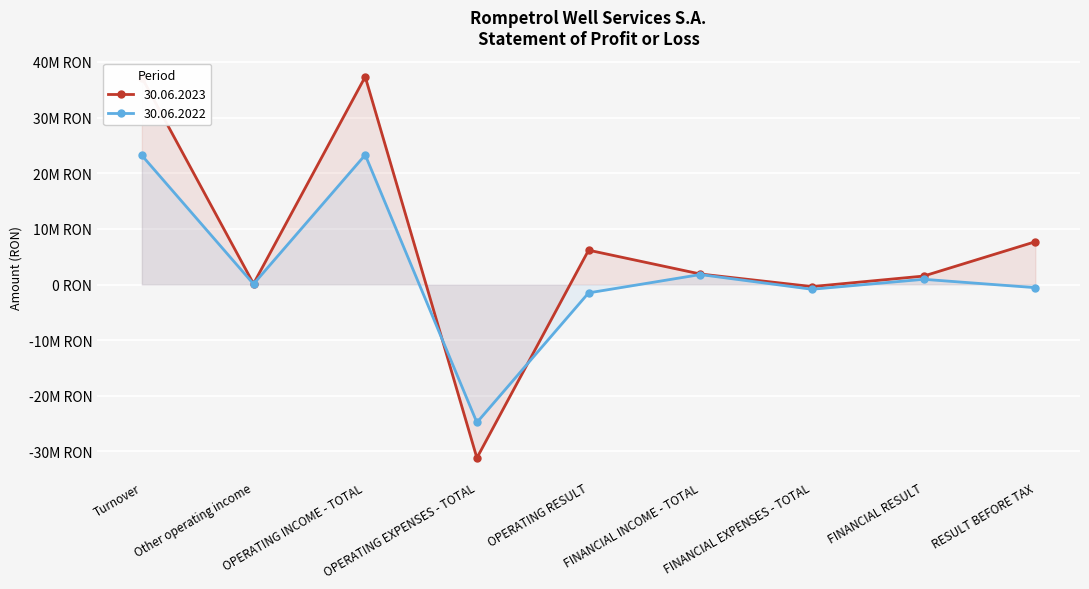

What is the sum of the 30.06.2023 values at Turnover and RESULT BEFORE TAX?

44889929.5